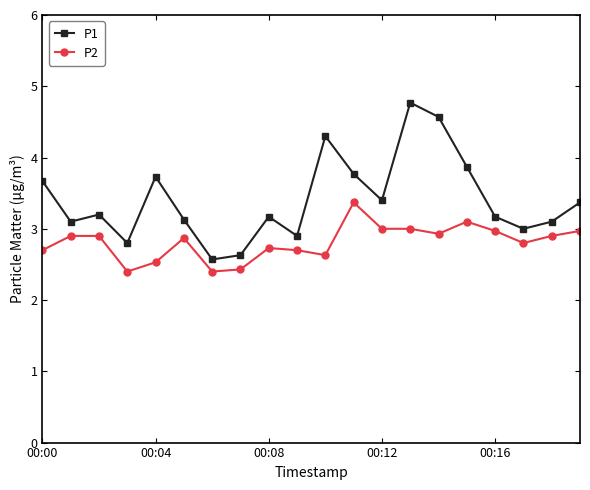

What is the difference between the maximum and minimum values in the P1 series?

2.2